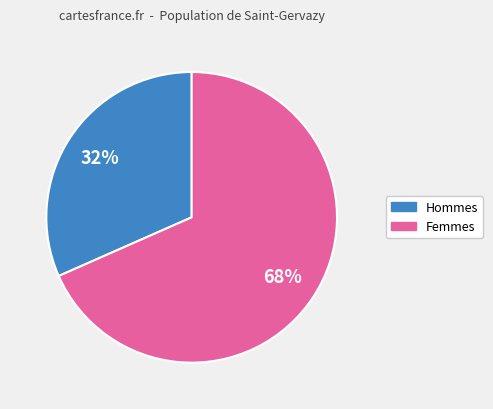

Is there any slice that represents more than half of the pie?

Yes